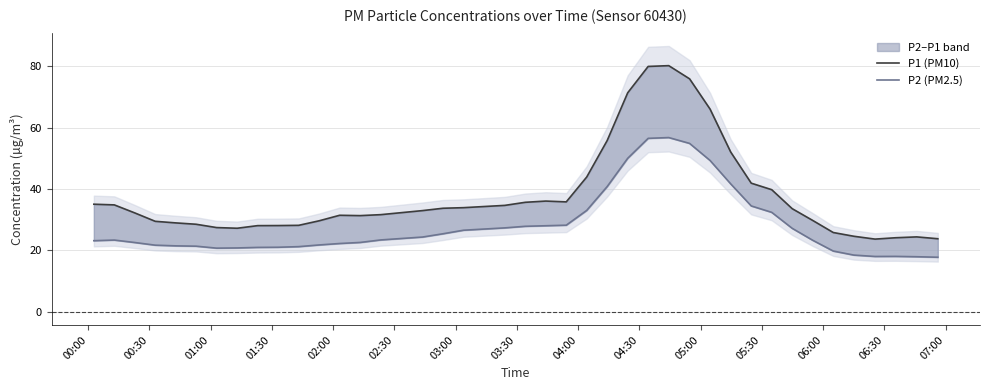

Which series has the largest total across all categories?

P1 (PM10)